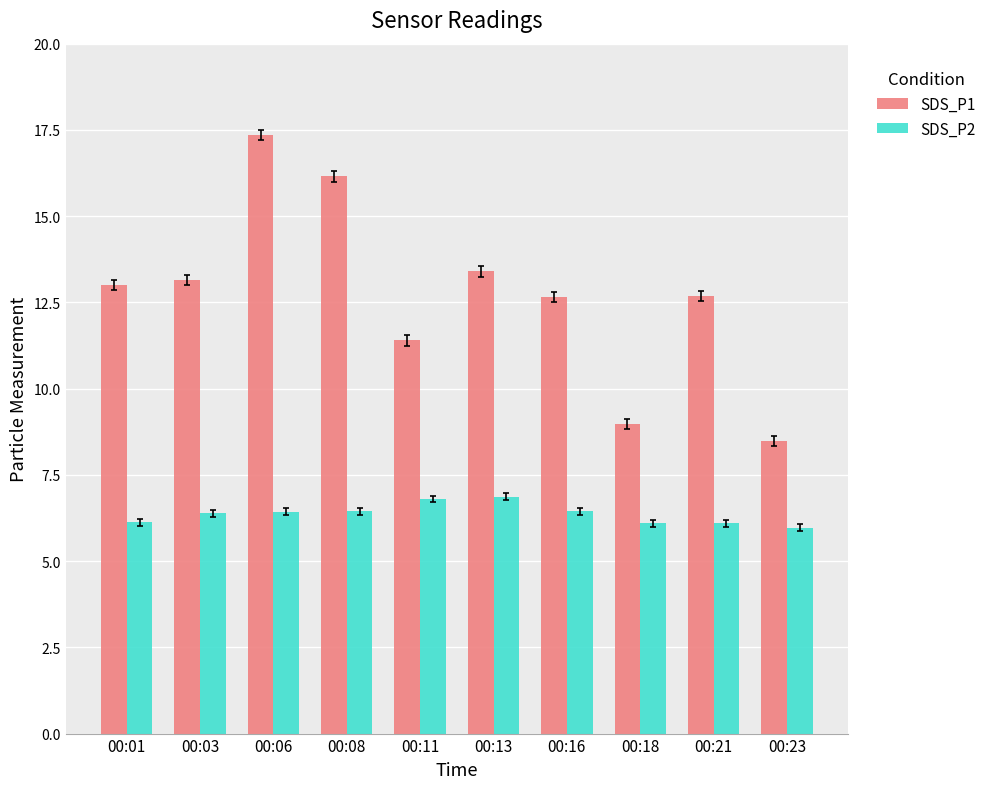

Which series has the largest total across all categories?

SDS_P1